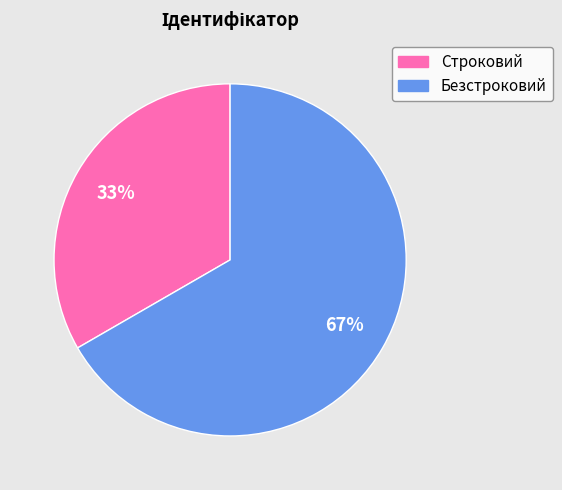

What is the smallest slice in the pie chart?

Строковий